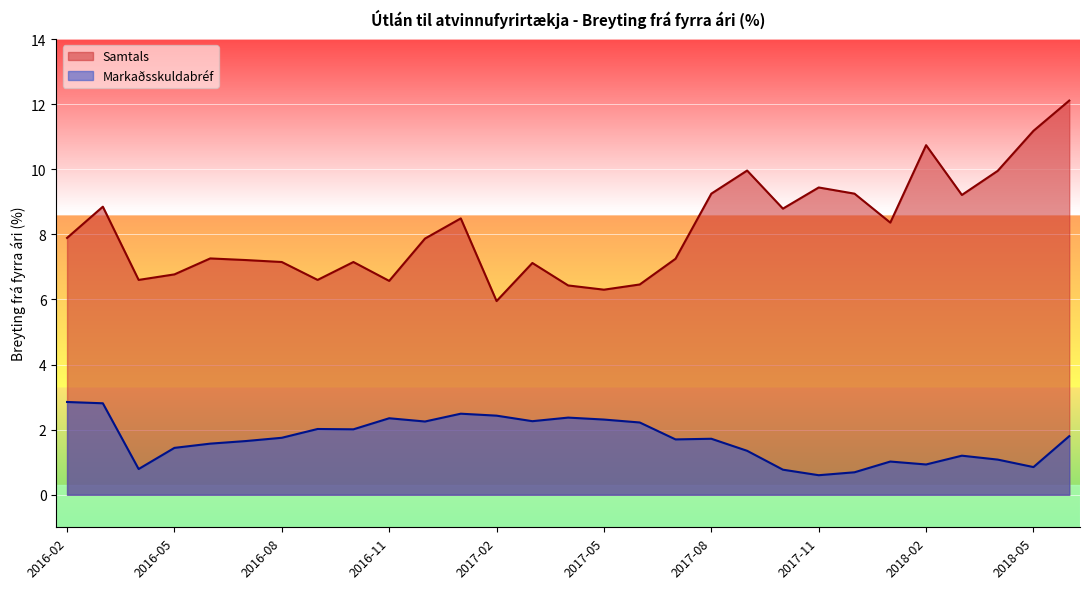

What is the difference between the second highest and minimum values in the Samtals series?

5.2